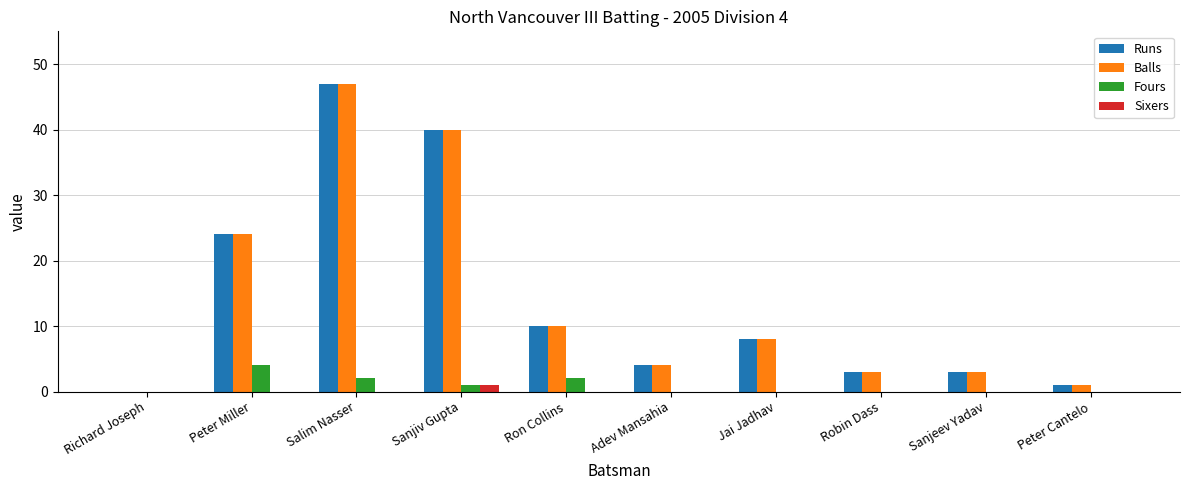

What is the sum of the Runs values at Salim Nasser and Adev Mansahia?

51